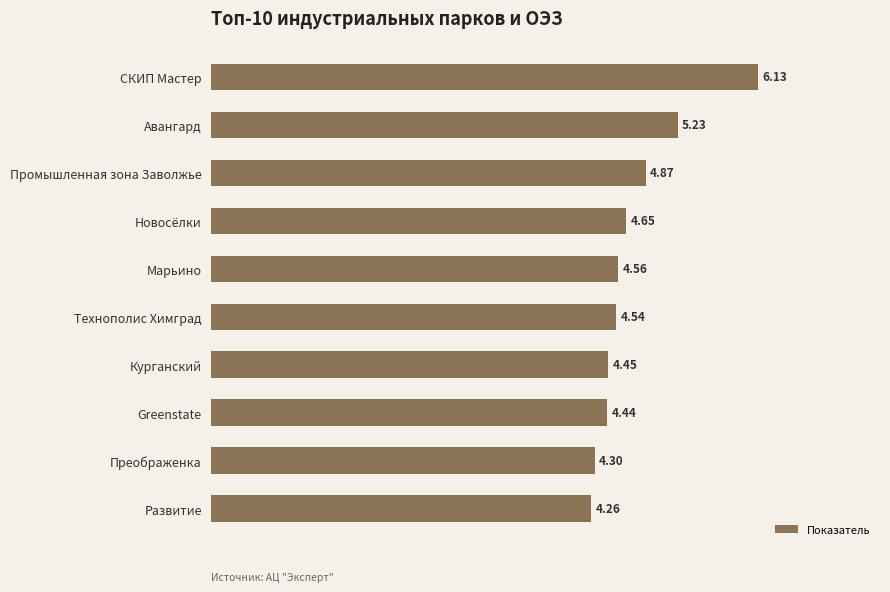

What is the greatest value displayed?

6.1